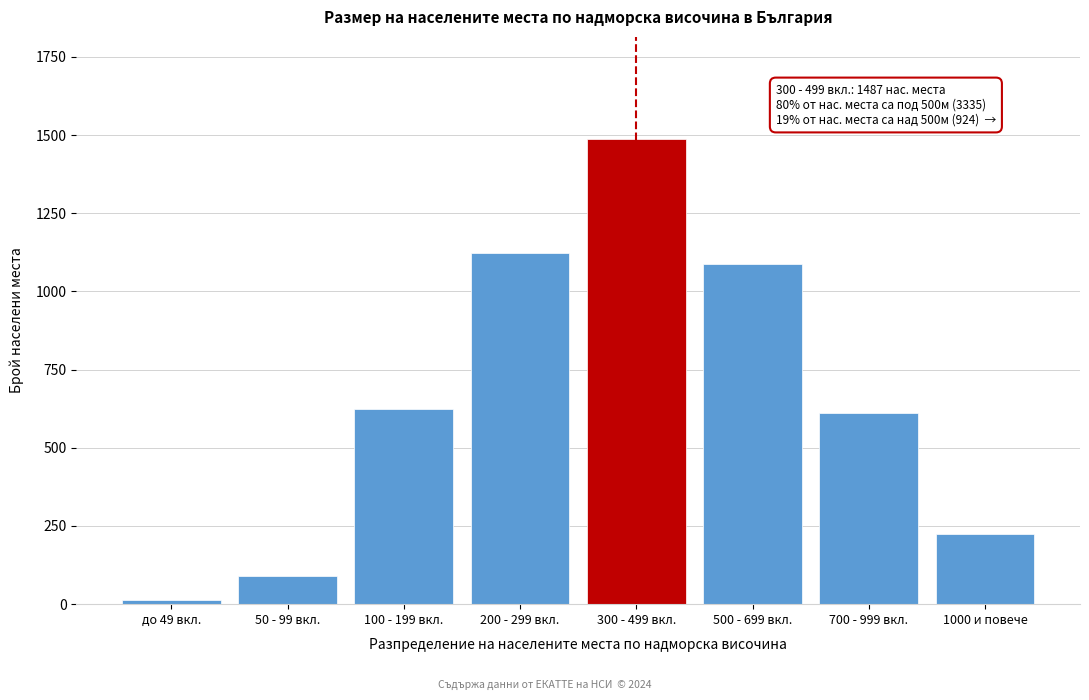

Reading left to right, list all the values displayed in this chart.

до 49 вкл.=12	50 - 99 вкл.=89	100 - 199 вкл.=623	200 - 299 вкл.=1124	300 - 499 вкл.=1487	500 - 699 вкл.=1089	700 - 999 вкл.=612	1000 и повече=223